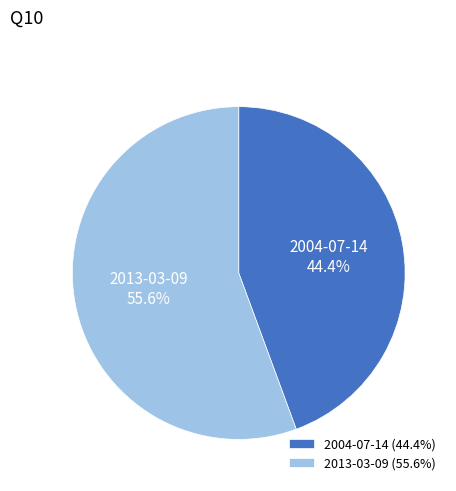

Which category has the smallest portion of the pie?

2004-07-14